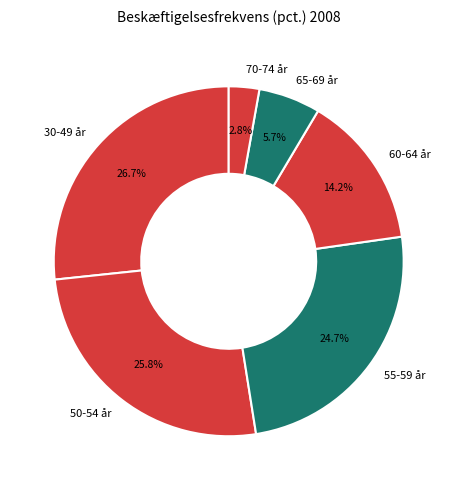

Do 55-59 år and 65-69 år together represent more than half of the pie?

No